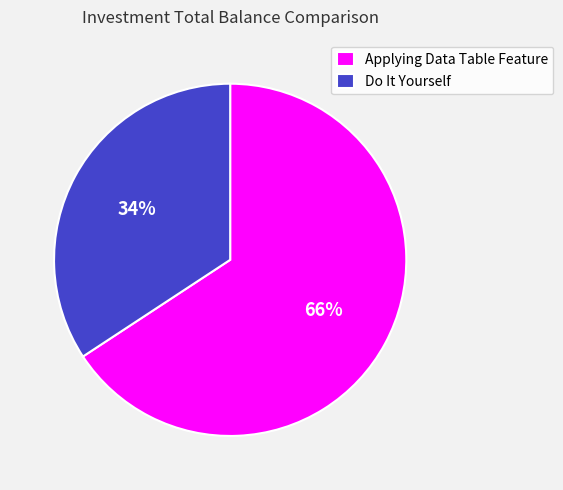

Which category has the biggest portion of the pie?

Applying Data Table Feature